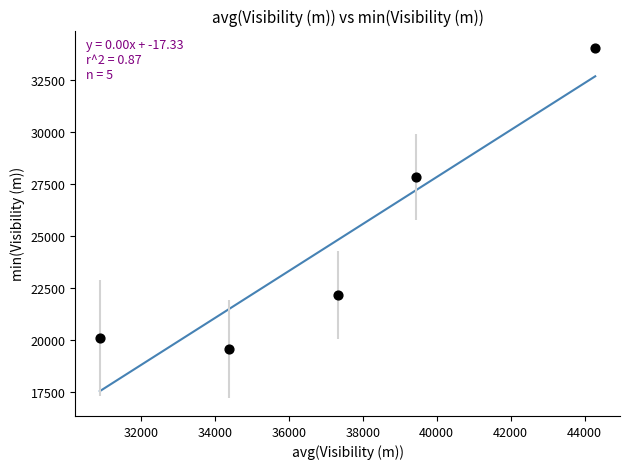

What Y value in the scatter plot is closest to 26818?

27855.4